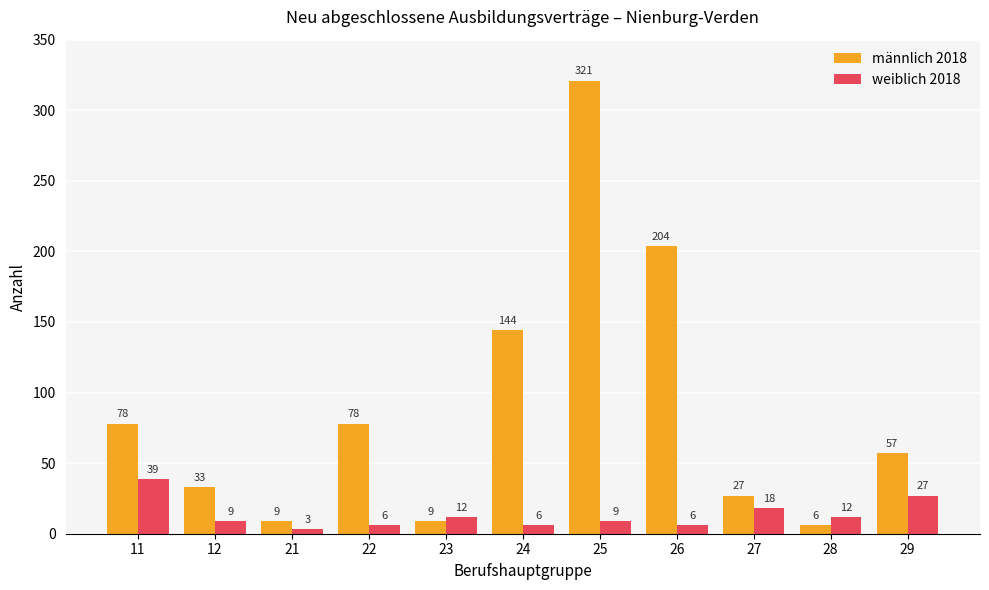

At which category does the chart reach its minimum across all series?

21